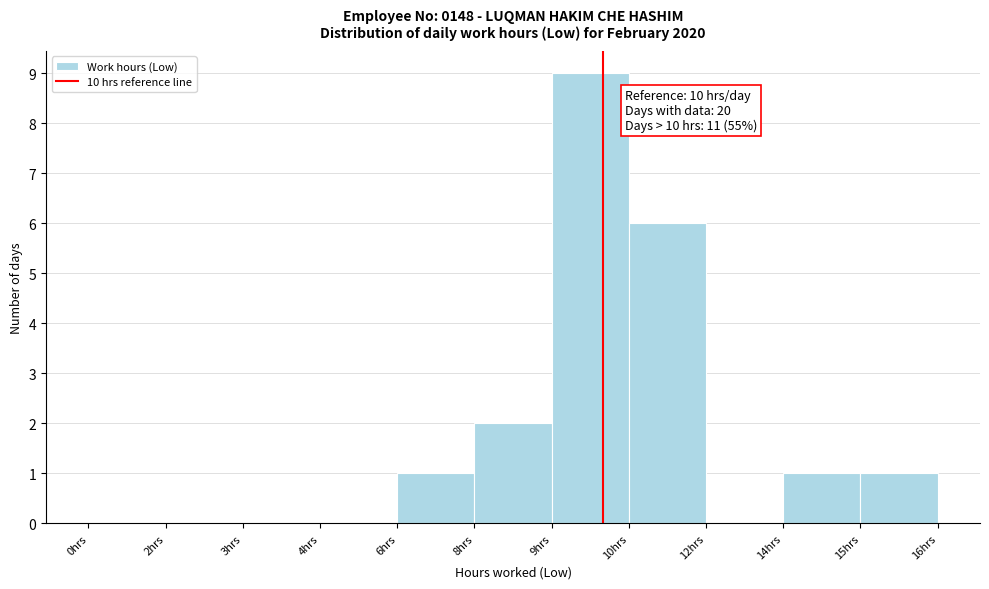

Reading left to right, what are all the values shown in this chart?

0hrs=0	2hrs=0	3hrs=0	4hrs=0	6hrs=1	8hrs=2	9hrs=9	10hrs=6	12hrs=0	14hrs=1	15hrs=1